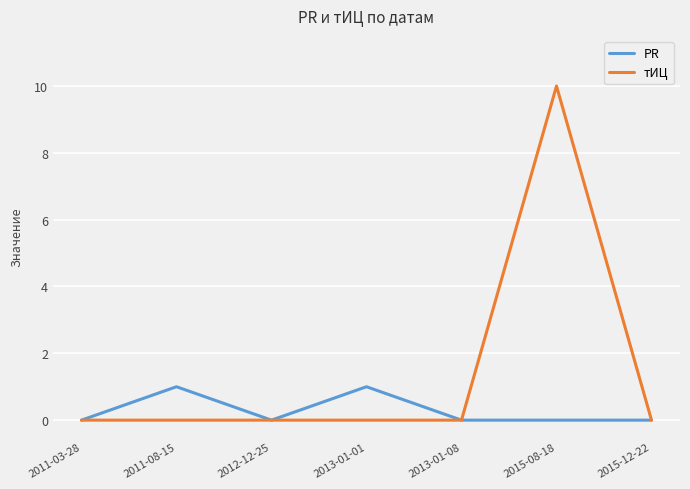

Which category has the highest value in the тИЦ series?

2015-08-18